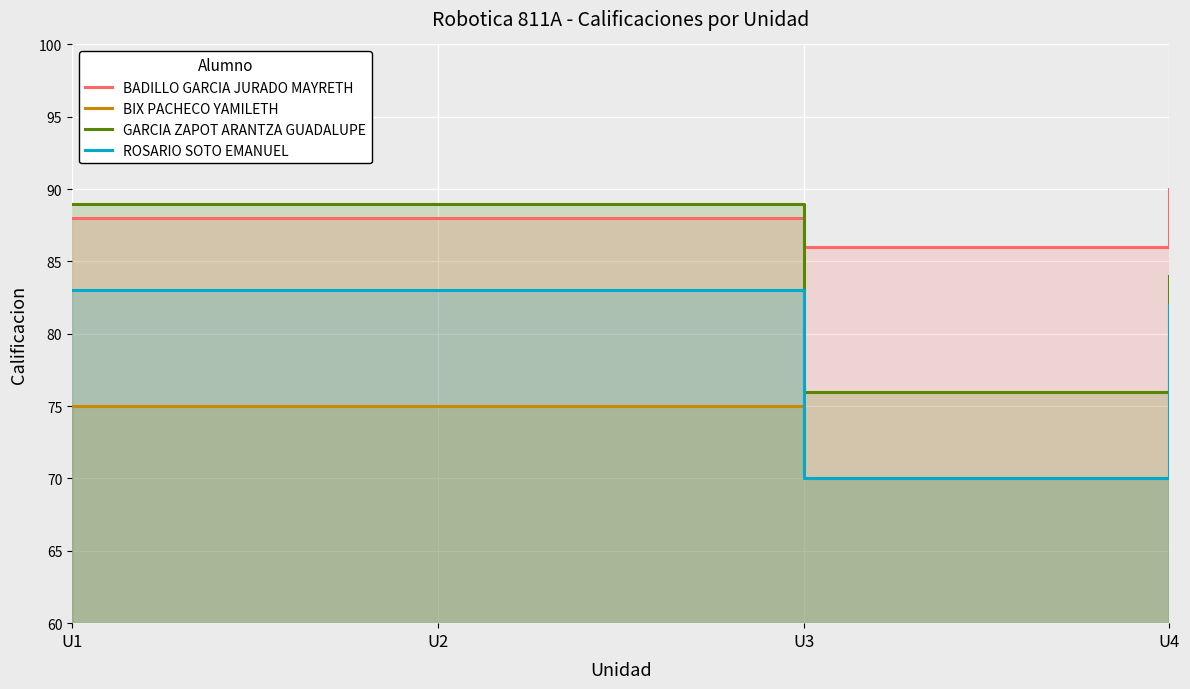

The BADILLO GARCIA JURADO MAYRETH series shows 34 at U1. True or false?

False